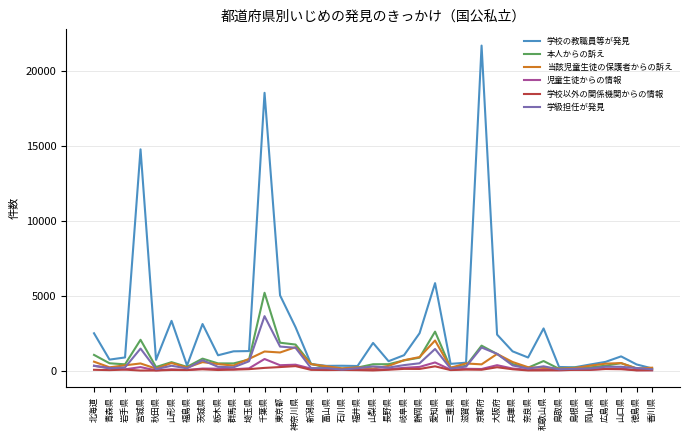

Which series has the largest total across all categories?

学校の教職員等が発見